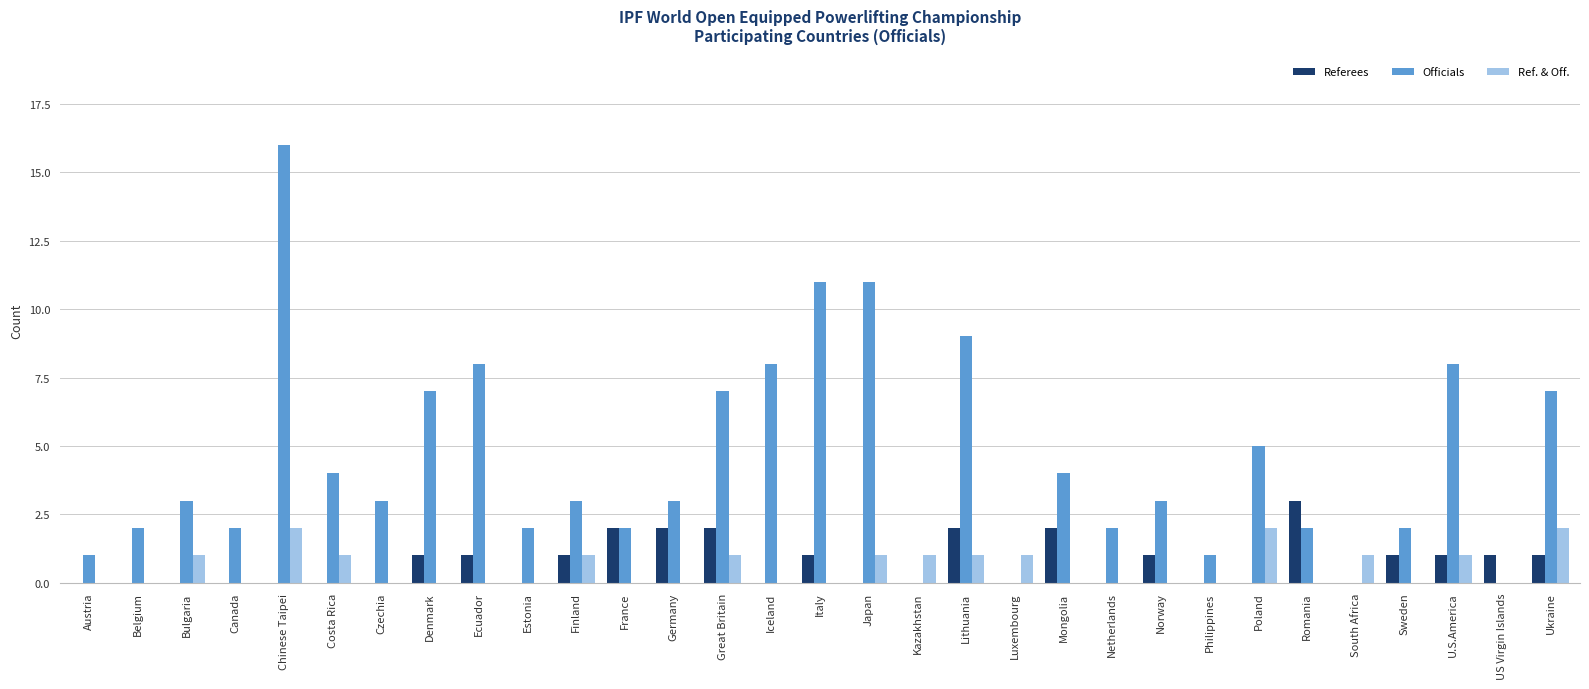

Reading left to right, list all the values displayed in this chart.

Referees: Austria=0	Belgium=0	Bulgaria=0	Canada=0	Chinese Taipei=0	Costa Rica=0	Czechia=0	Denmark=1	Ecuador=1	Estonia=0	Finland=1	France=2	Germany=2	Great Britain=2	Iceland=0	Italy=1	Japan=0	Kazakhstan=0	Lithuania=2	Luxembourg=0	Mongolia=2	Netherlands=0	Norway=1	Philippines=0	Poland=0	Romania=3	South Africa=0	Sweden=1	U.S.America=1	US Virgin Islands=1	Ukraine=1
Officials: Austria=1	Belgium=2	Bulgaria=3	Canada=2	Chinese Taipei=16	Costa Rica=4	Czechia=3	Denmark=7	Ecuador=8	Estonia=2	Finland=3	France=2	Germany=3	Great Britain=7	Iceland=8	Italy=11	Japan=11	Kazakhstan=0	Lithuania=9	Luxembourg=0	Mongolia=4	Netherlands=2	Norway=3	Philippines=1	Poland=5	Romania=2	South Africa=0	Sweden=2	U.S.America=8	US Virgin Islands=0	Ukraine=7
Ref. & Off.: Austria=0	Belgium=0	Bulgaria=1	Canada=0	Chinese Taipei=2	Costa Rica=1	Czechia=0	Denmark=0	Ecuador=0	Estonia=0	Finland=1	France=0	Germany=0	Great Britain=1	Iceland=0	Italy=0	Japan=1	Kazakhstan=1	Lithuania=1	Luxembourg=1	Mongolia=0	Netherlands=0	Norway=0	Philippines=0	Poland=2	Romania=0	South Africa=1	Sweden=0	U.S.America=1	US Virgin Islands=0	Ukraine=2